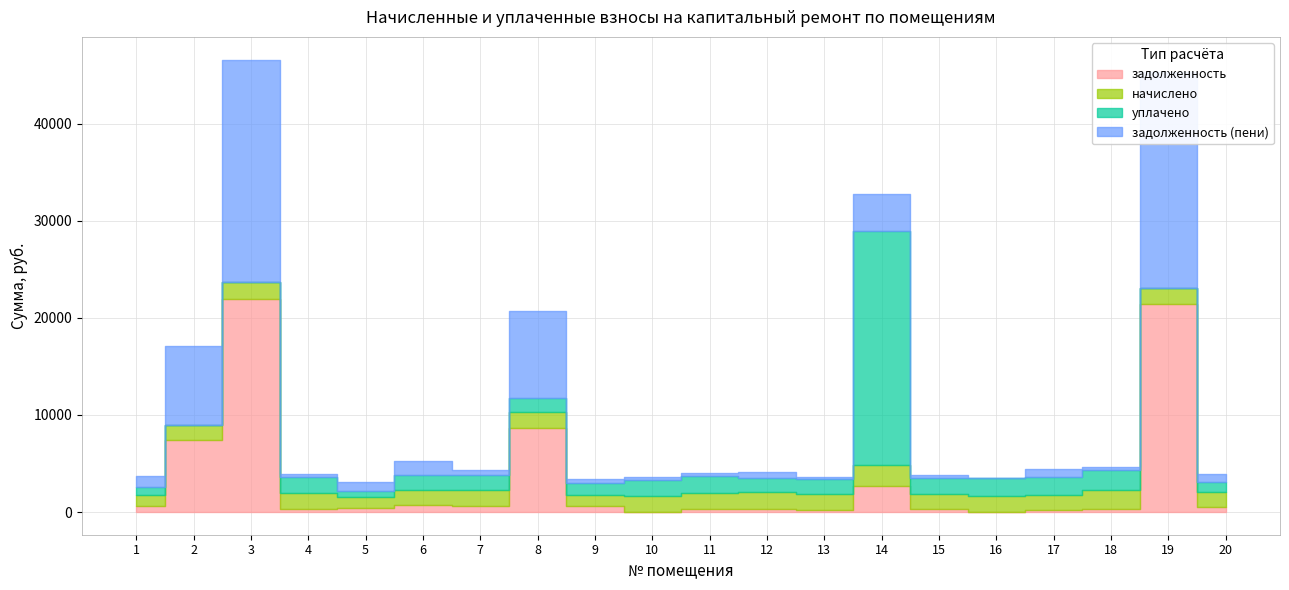

At which category does начислено reach its first local peak?

3